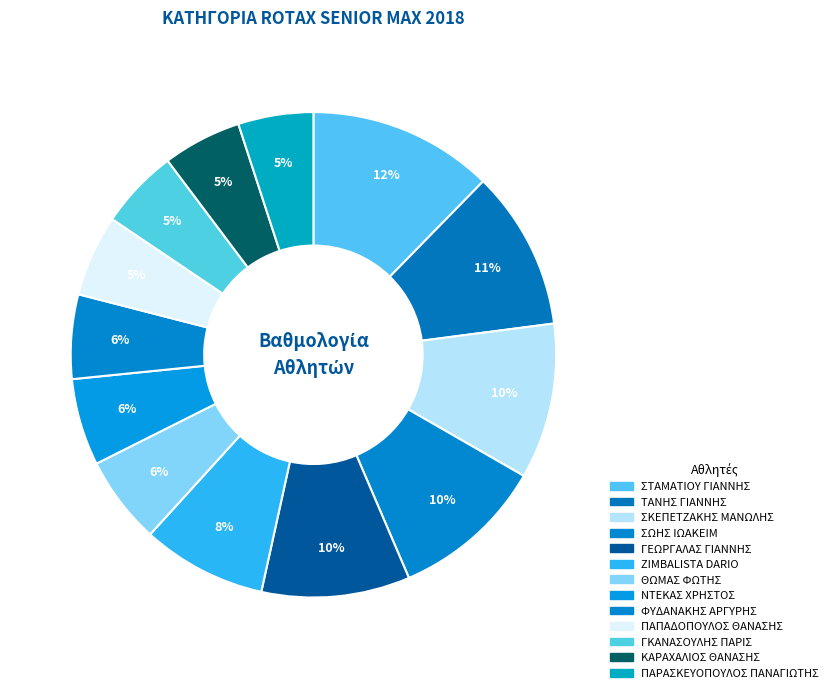

Which category has the biggest portion of the pie?

ΣΤΑΜΑΤΙΟΥ ΓΙΑΝΝΗΣ